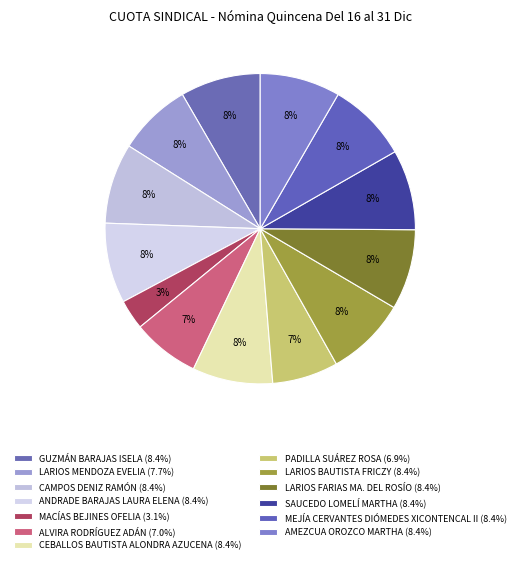

How much of the chart is everything except LARIOS FARIAS MA. DEL ROSÍO?

91.6%